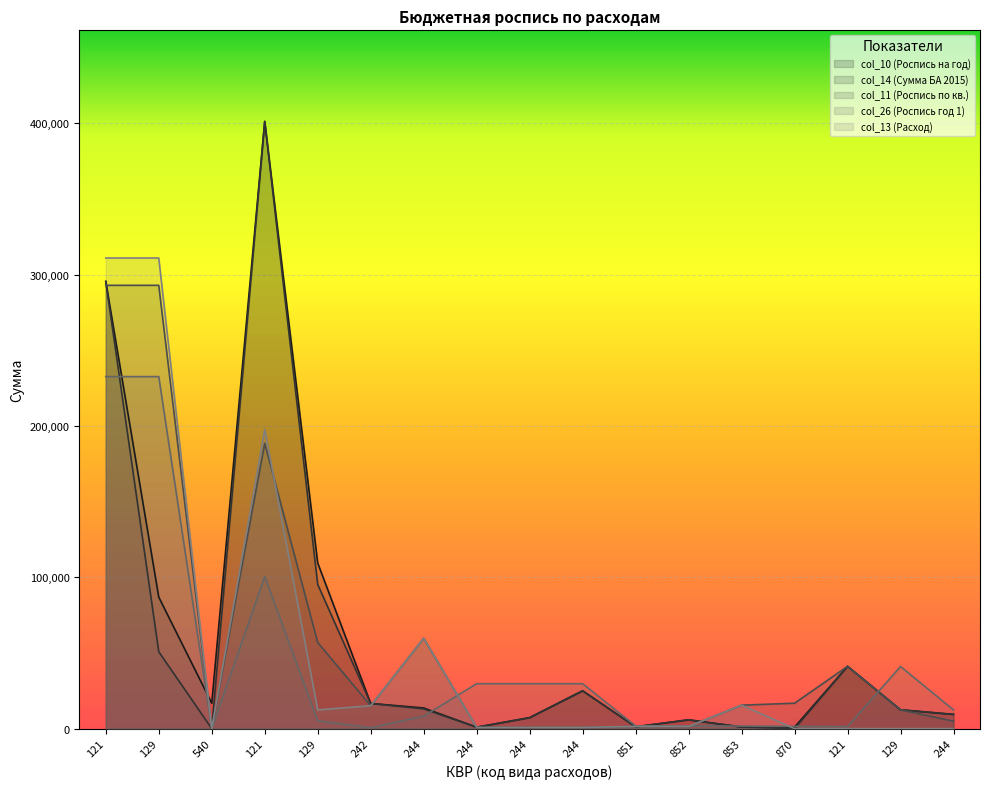

At which category is the sum across all series the highest?

121